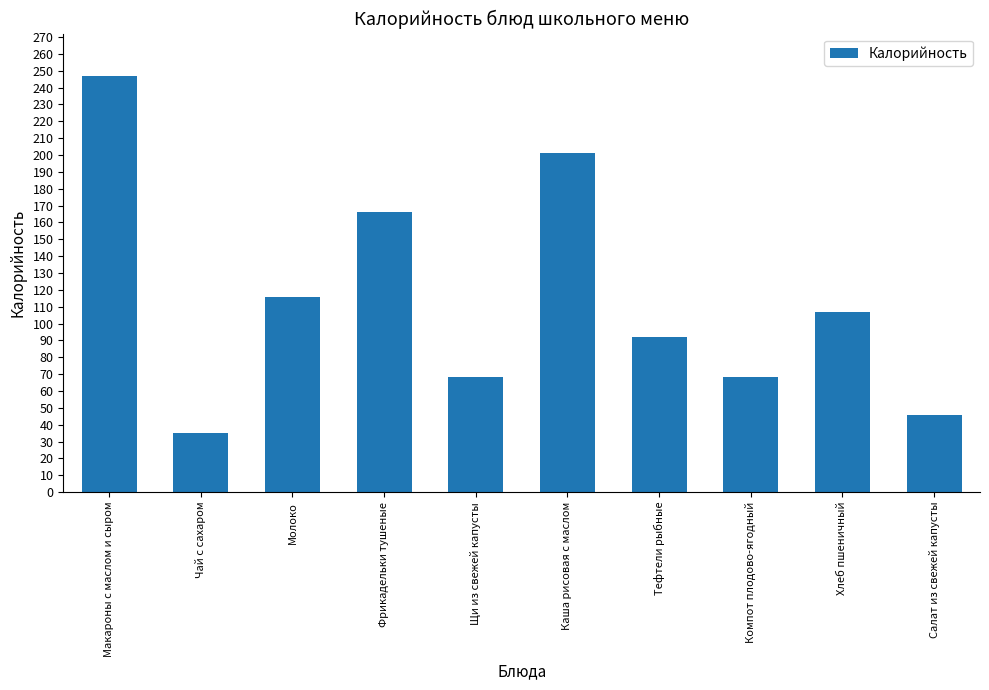

Approximately how many times larger is the value at Чай с сахаром compared to Тефтели рыбные?

0.4